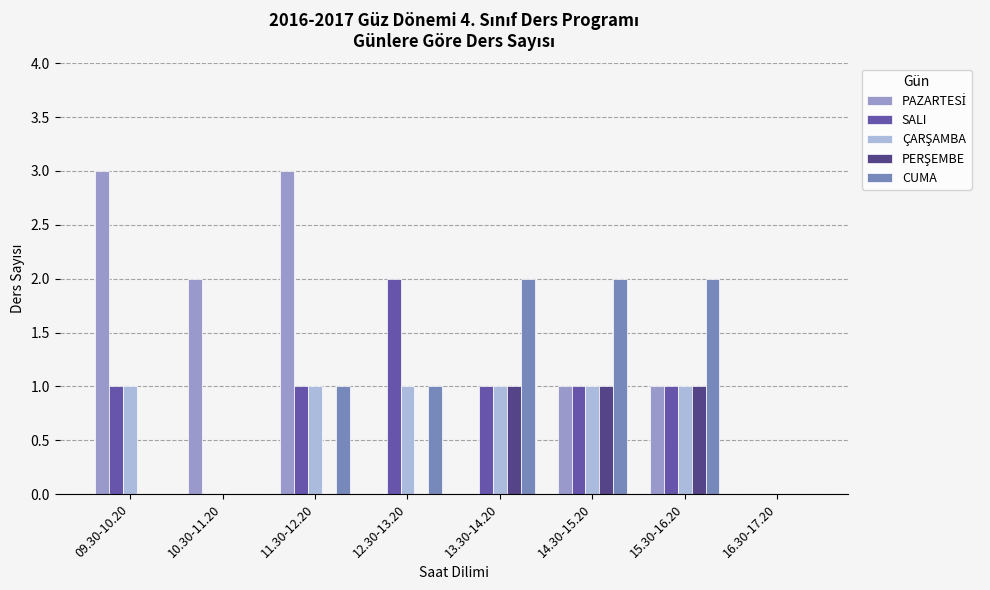

What is the greatest value displayed?

3